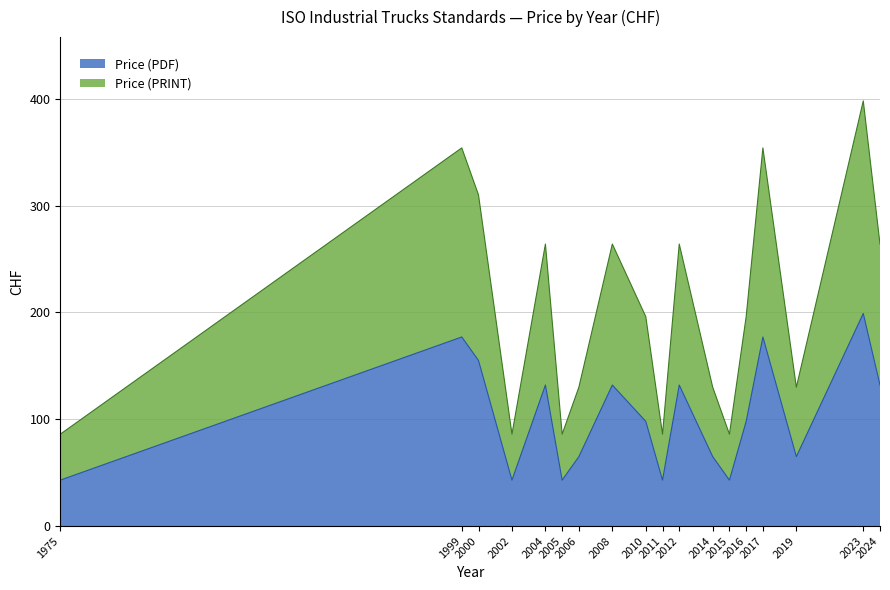

At 2024, list the series in order from smallest to largest.

Price (PDF), Price (PRINT)